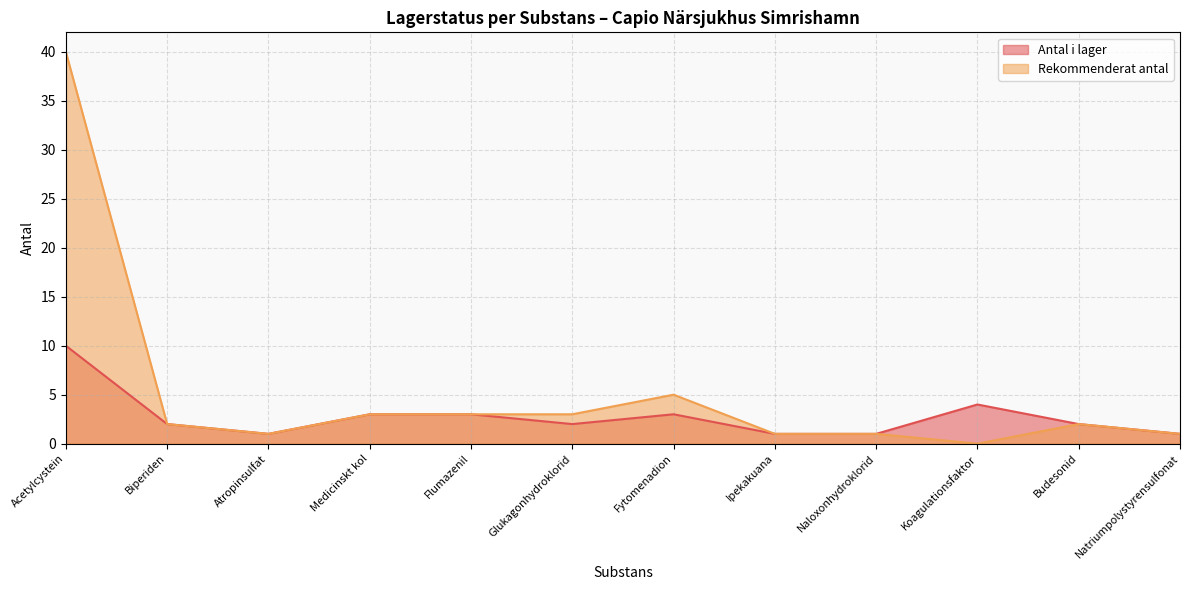

True or false: Antal i lager has more than 1 interior local peaks.

True